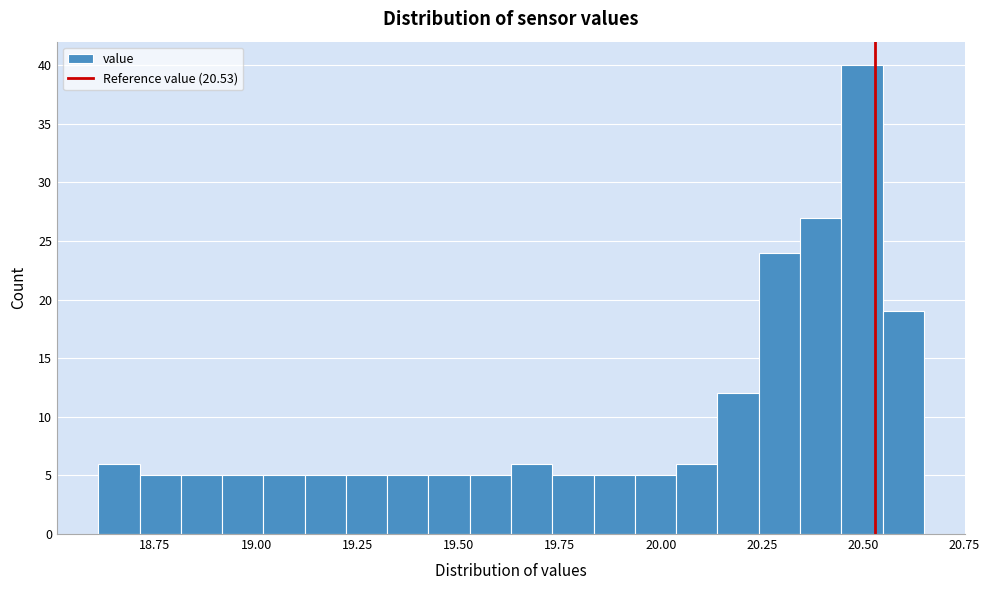

Around what value on the x-axis is the tallest bar? Give the approximate position of its centre, as read against the axis.

20.50